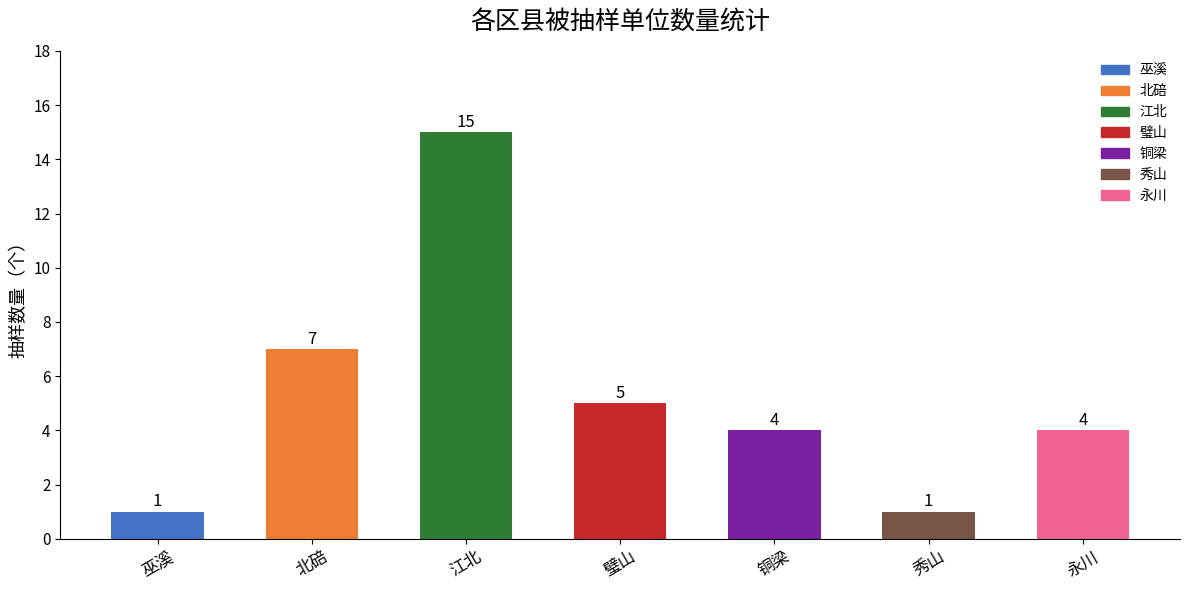

Reading left to right, what are all the values shown in this chart?

1	7	15	5	4	1	4